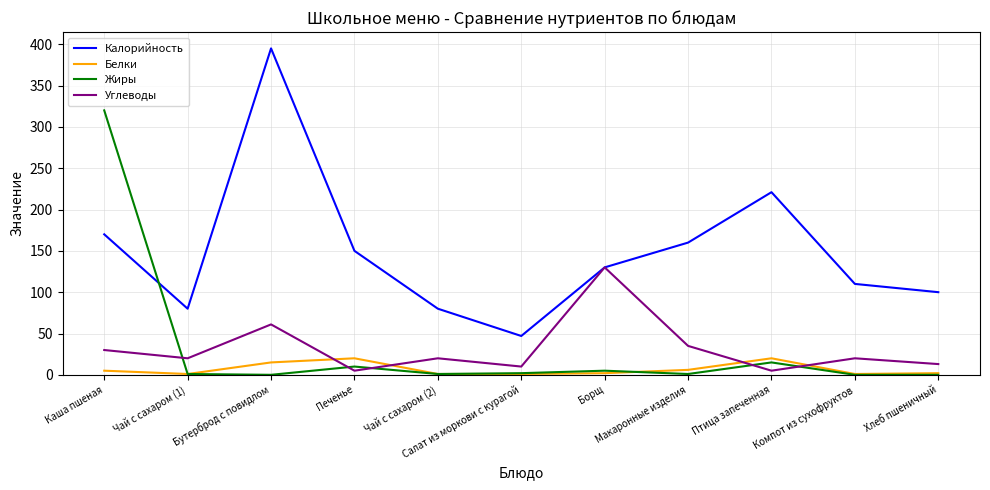

True or false: Жиры and Углеводы intersect in this chart.

True